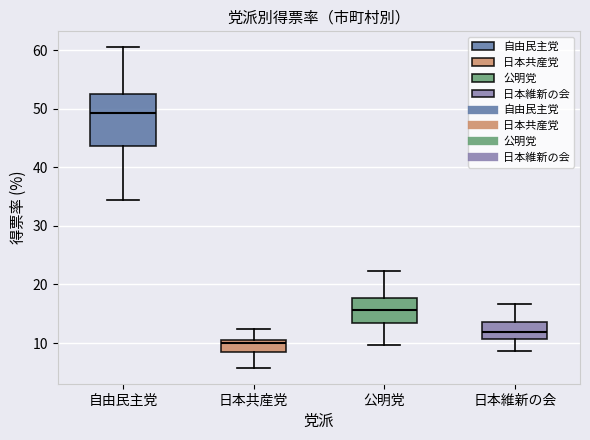

Where does the upper whisker of the box for 日本維新の会 end on the y-axis? The values are not printed on the chart, so give them approximately, as read against the axis.

17